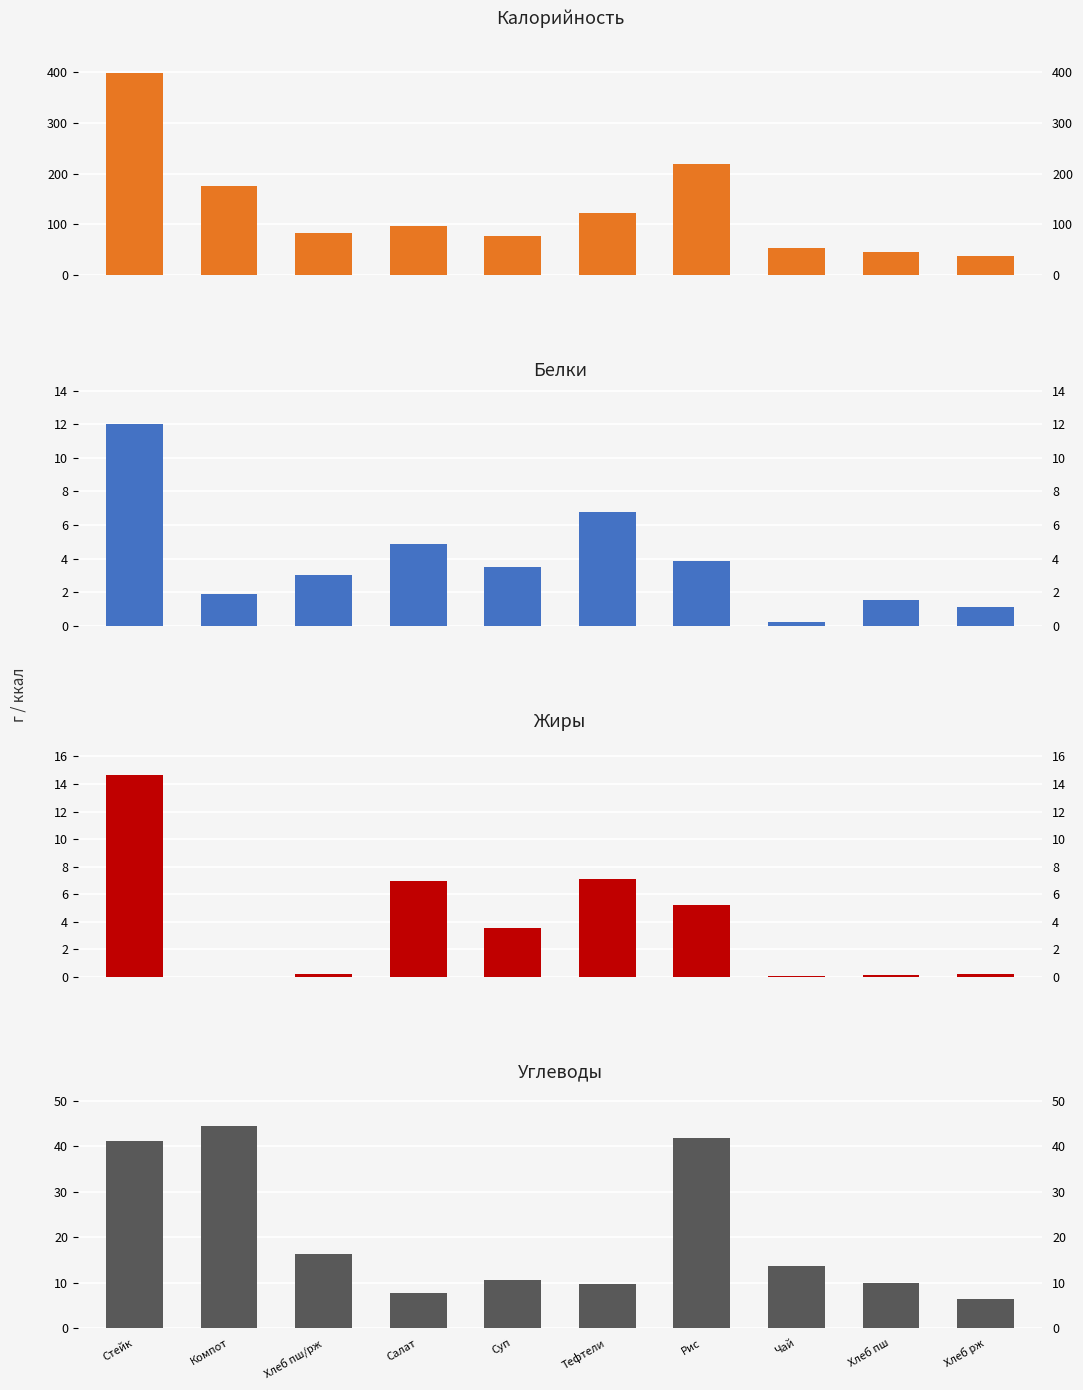

At which label is Белки closest to 6?

Тефтели